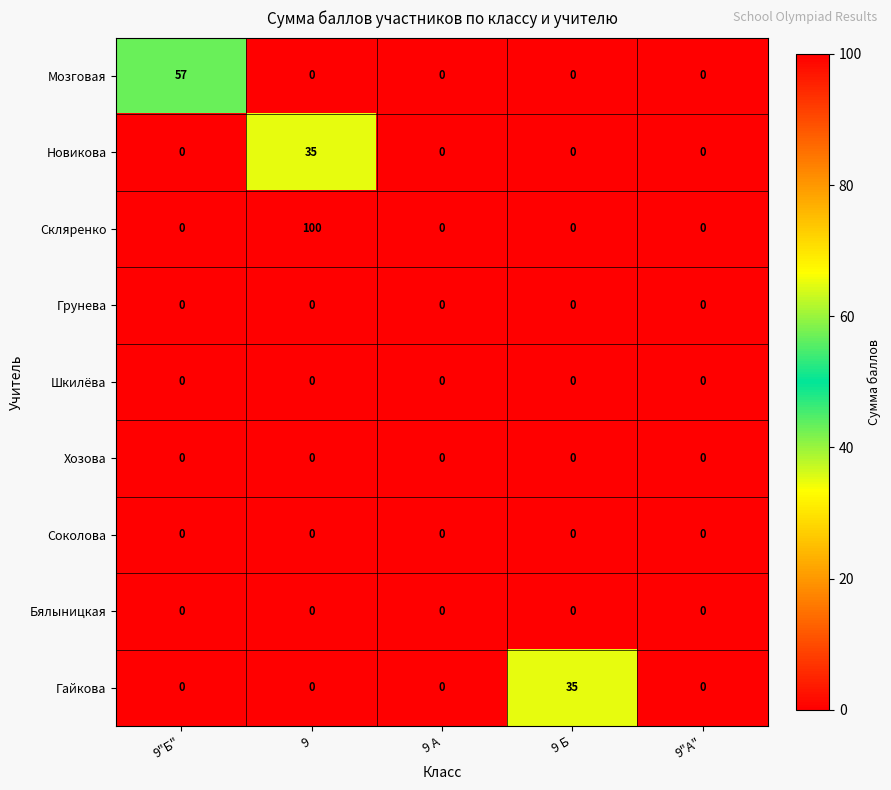

What is the difference between the maximum and minimum values in the Новикова series?

35